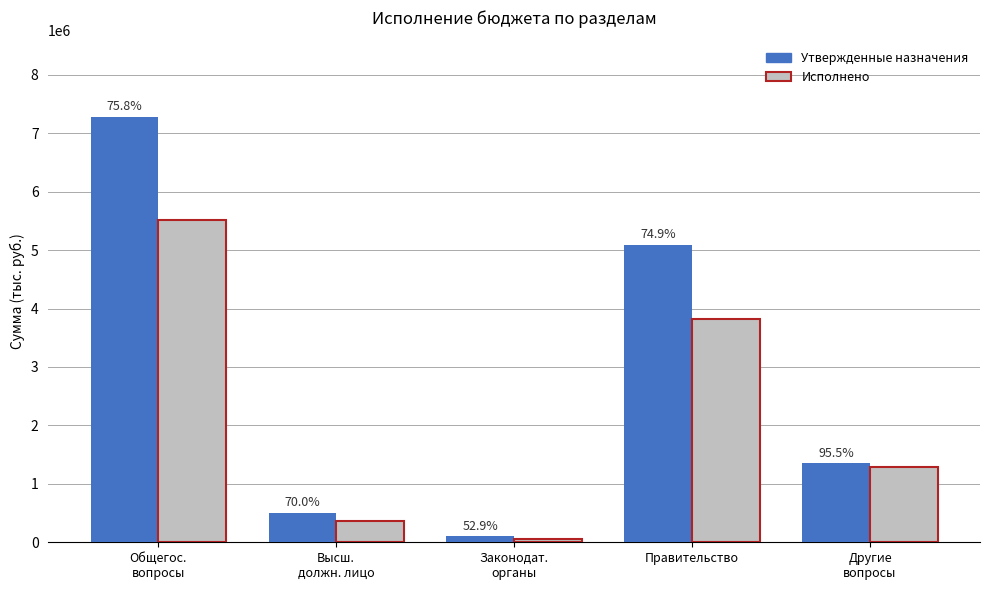

Which series changed the most between Высш.
должн. лицо and Другие
вопросы?

Исполнено